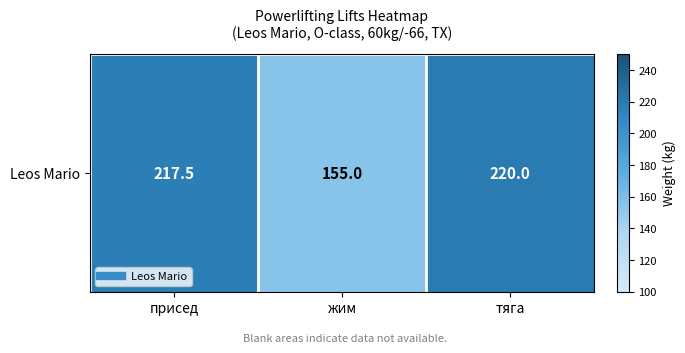

What is the sum of all values?

592.5